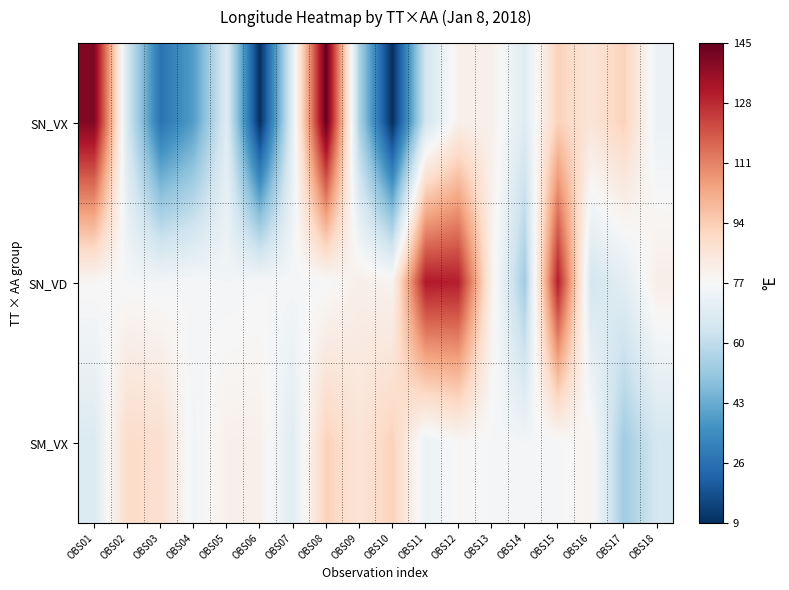

Which category has the highest value across all series?

OBS08